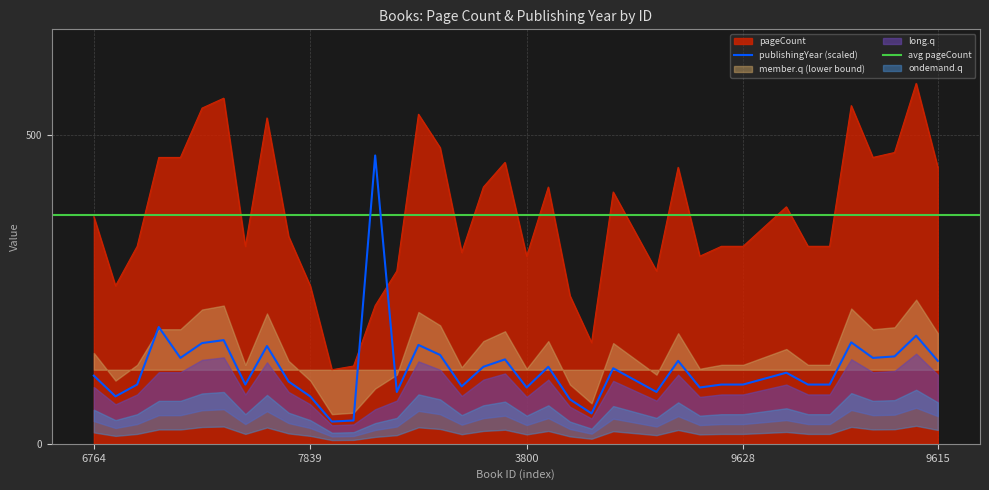

The value at 849 is 307. True or false?

False